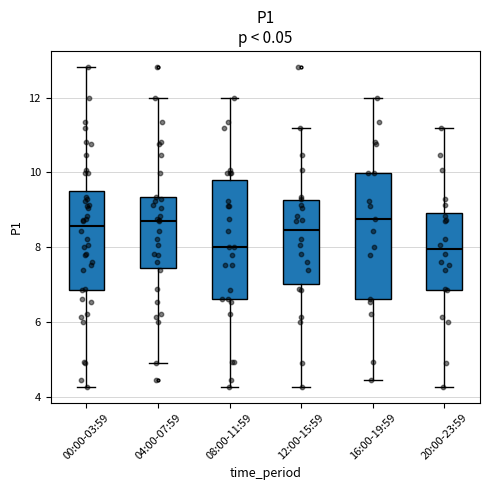

Reading left to right, read every box against the y-axis: the position of its median line, the range the box covers, and the ends of its whiskers. The values are not printed on the chart, so give them approximately, as read against the axis.

00:00-03:59: median 8.6, box 6.8 to 9.6, whiskers 4.2 to 12.8
04:00-07:59: median 8.8, box 7.4 to 9.4, whiskers 5.0 to 12.0
08:00-11:59: median 8.0, box 6.6 to 9.8, whiskers 4.2 to 12.0
12:00-15:59: median 8.4, box 7.0 to 9.2, whiskers 4.2 to 11.2
16:00-19:59: median 8.8, box 6.6 to 10.0, whiskers 4.4 to 12.0
20:00-23:59: median 8.0, box 6.8 to 9.0, whiskers 4.2 to 11.2